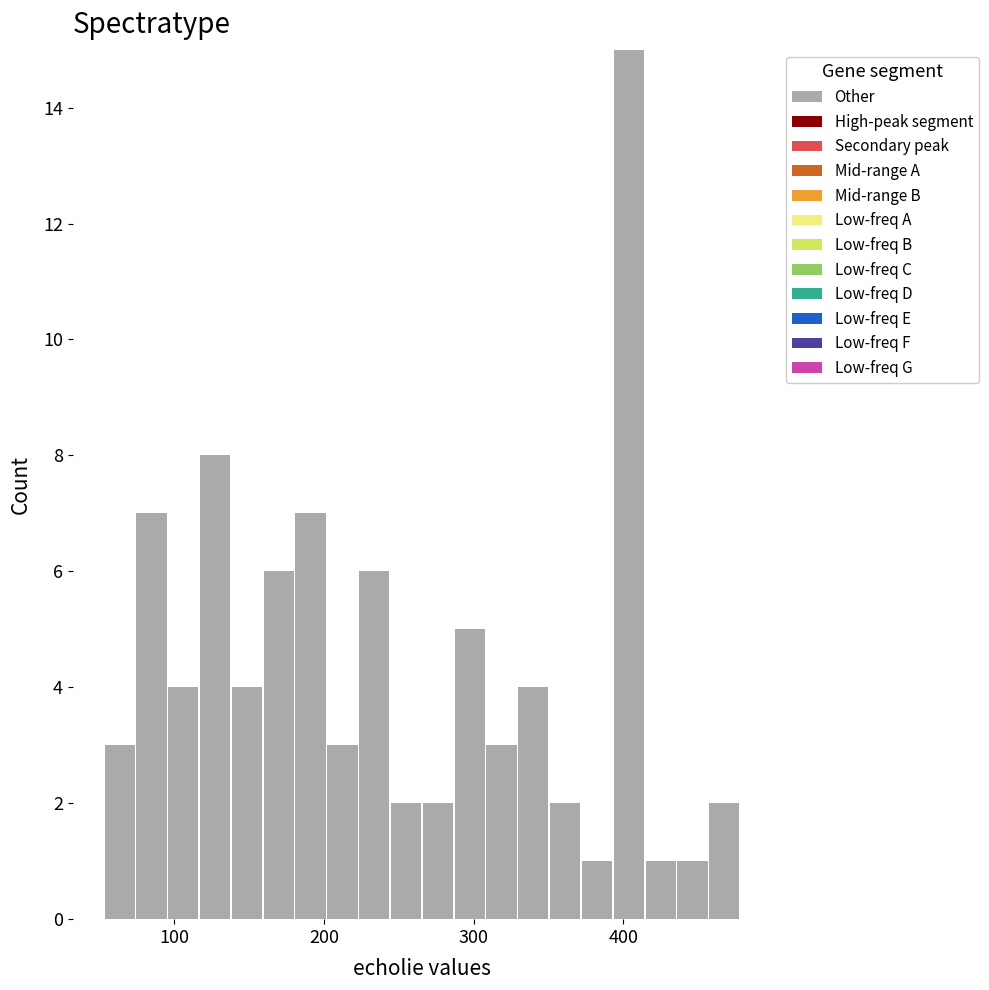

Read against the x-axis, roughly where is the centre of the tallest bar?

400